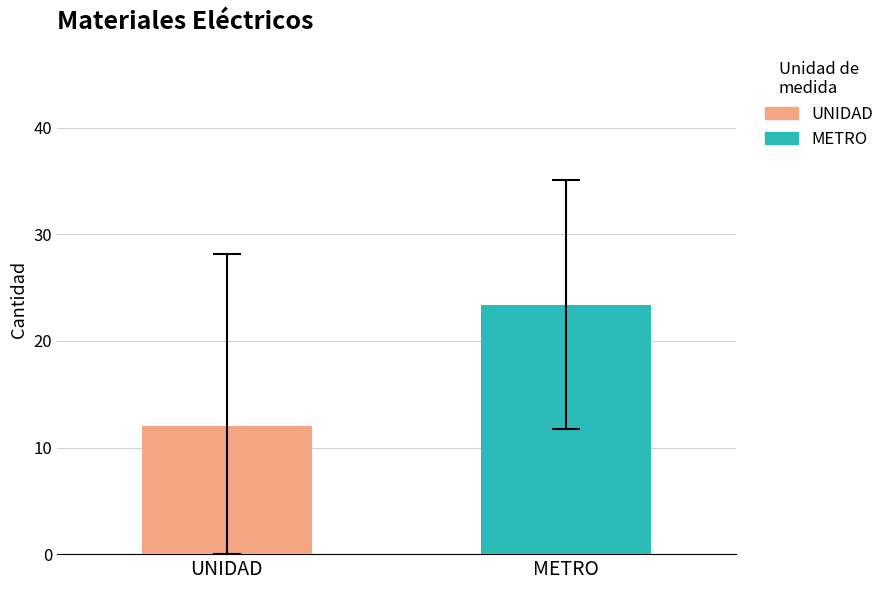

What is the minimum value shown in the chart?

12.0